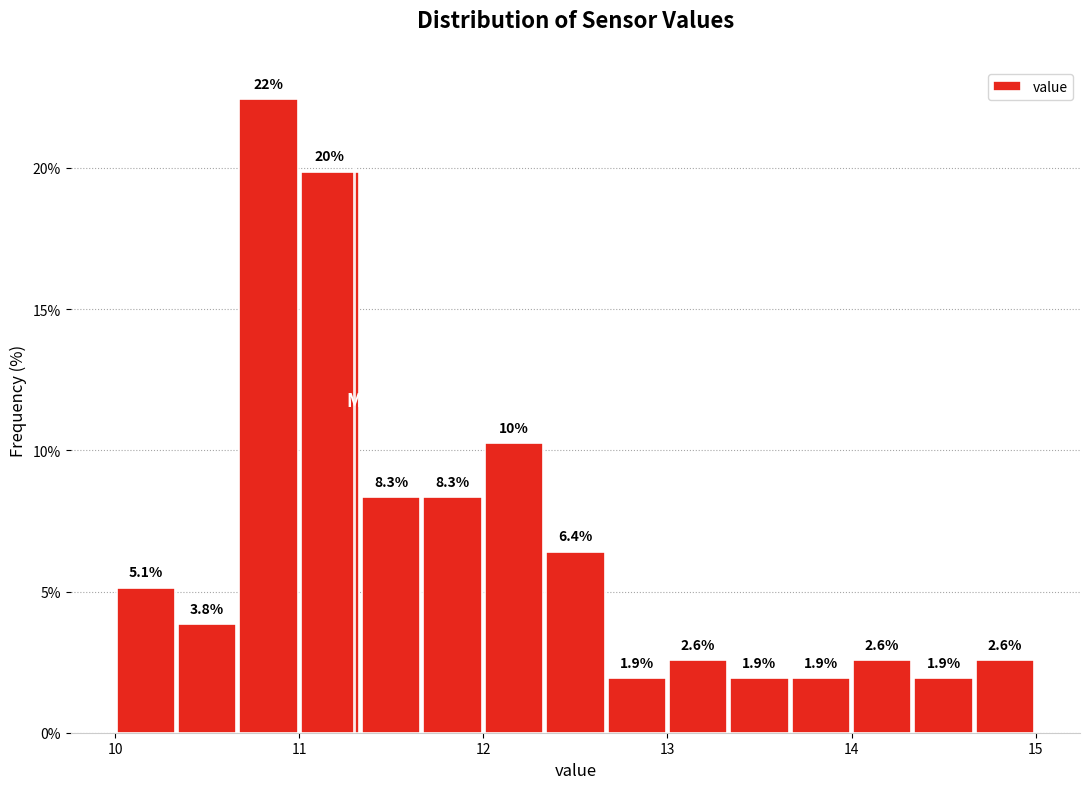

Around what value on the x-axis is the tallest bar? Give the approximate position of its centre, as read against the axis.

10.8